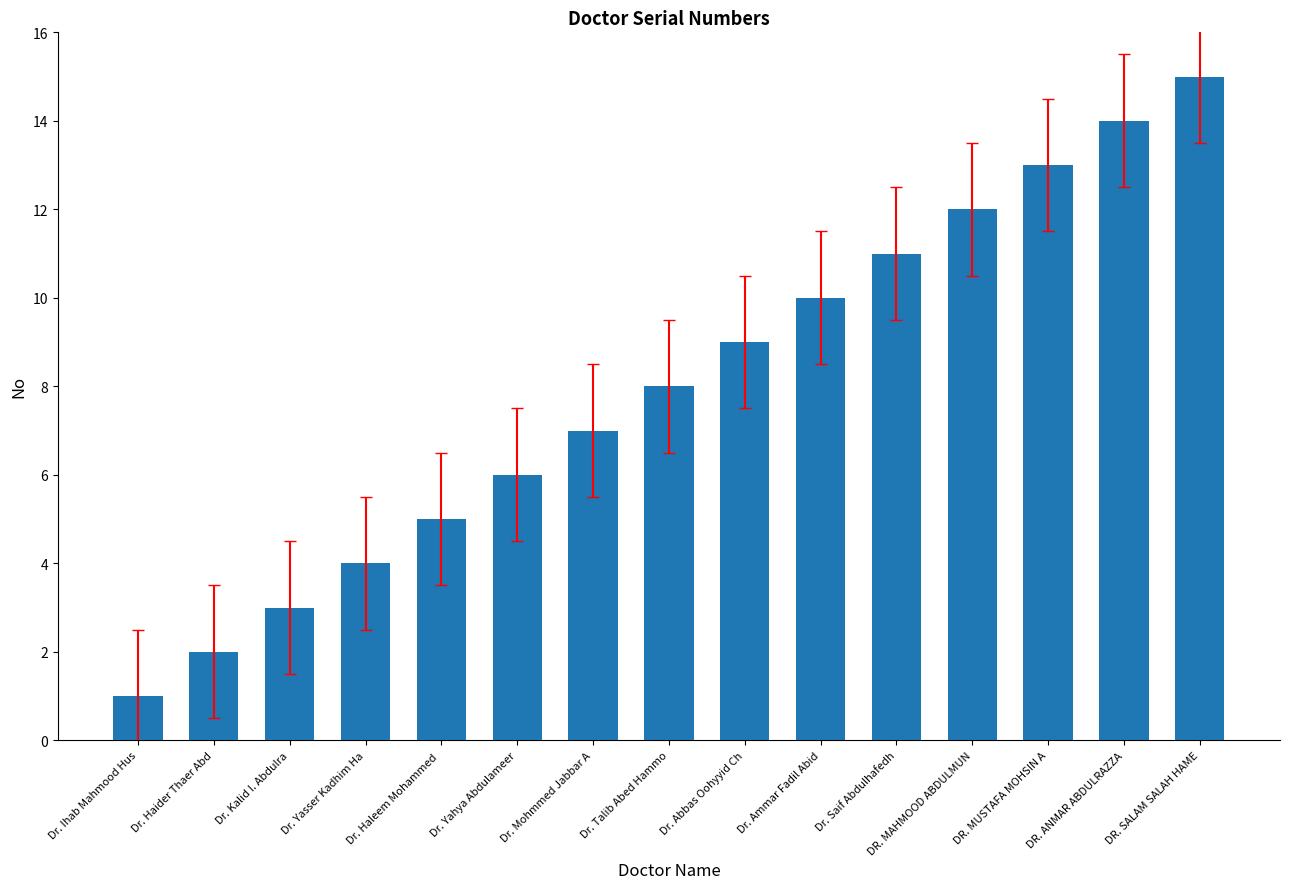

Reading right to left, list all the values displayed in this chart.

15	14	13	12	11	10	9	8	7	6	5	4	3	2	1